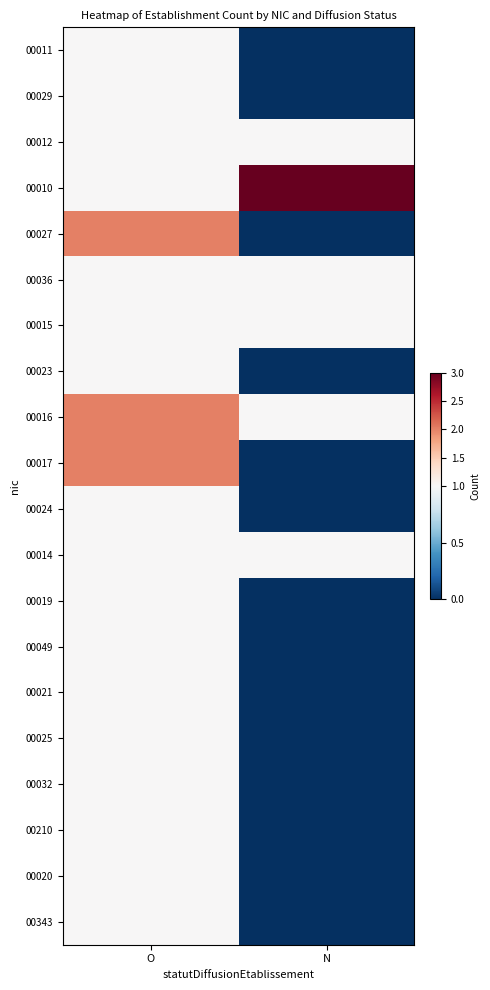

At how many categories does at least one series exceed 0?

2